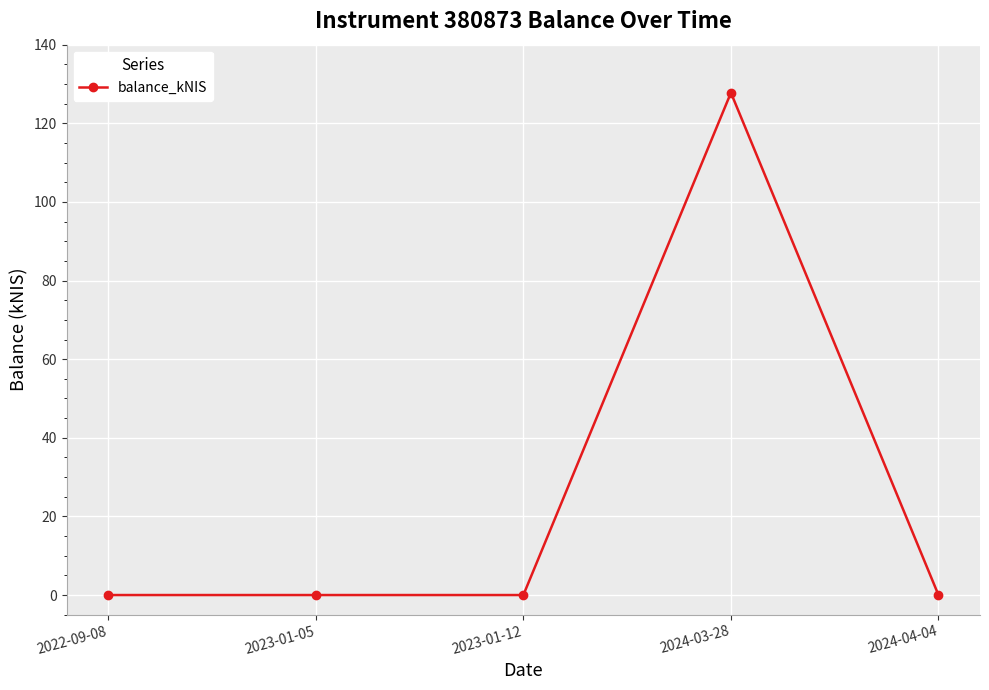

What is the maximum value shown in the chart?

127.8